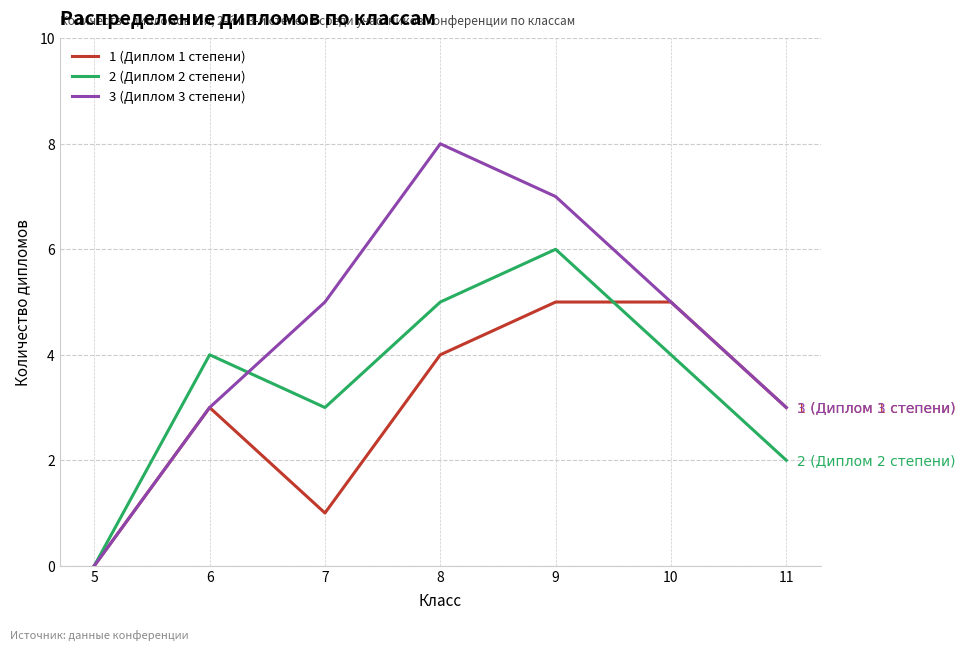

Which series has the largest range (max minus min)?

3 (Диплом 3 степени)